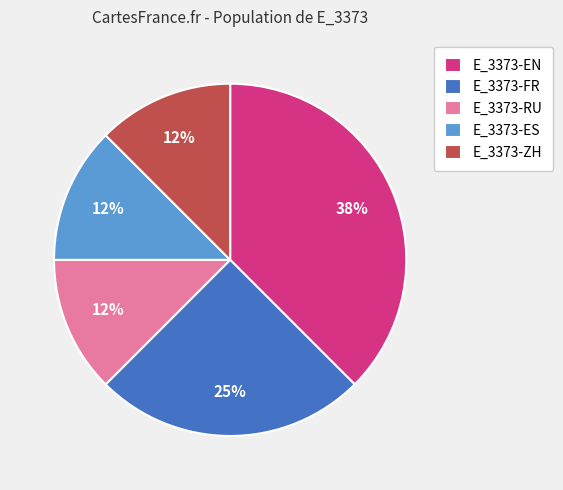

Which slice is the largest?

E_3373-EN